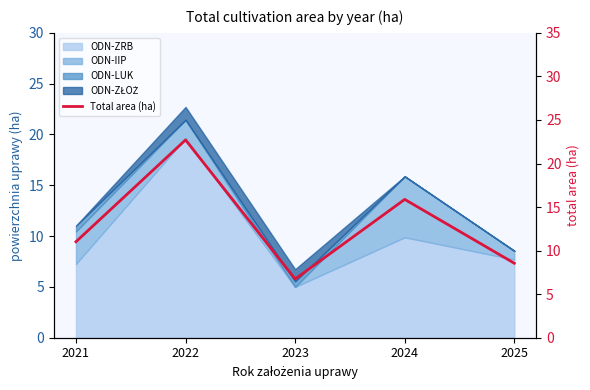

What is the value of the 4th point from the left?

15.9